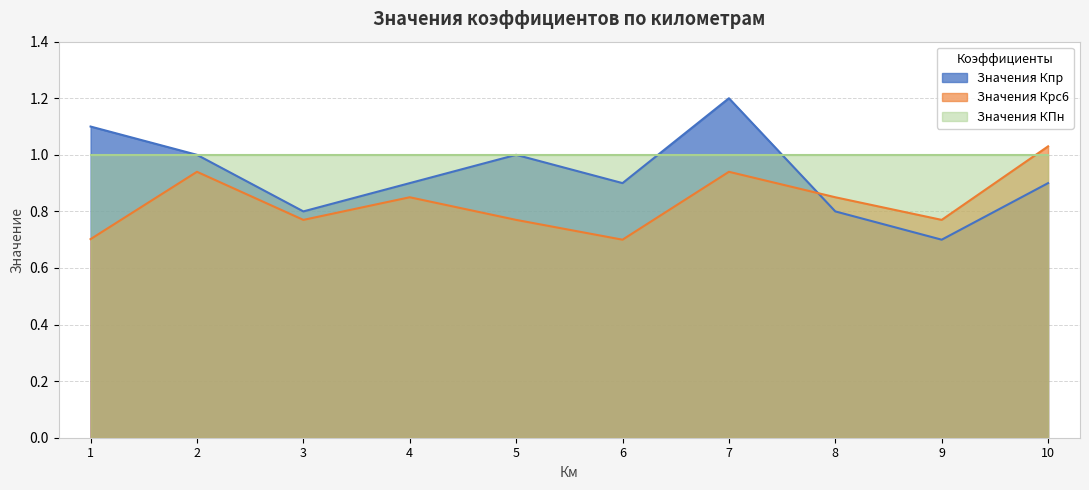

How many Значения Кпр values are between 0 and 1?

8